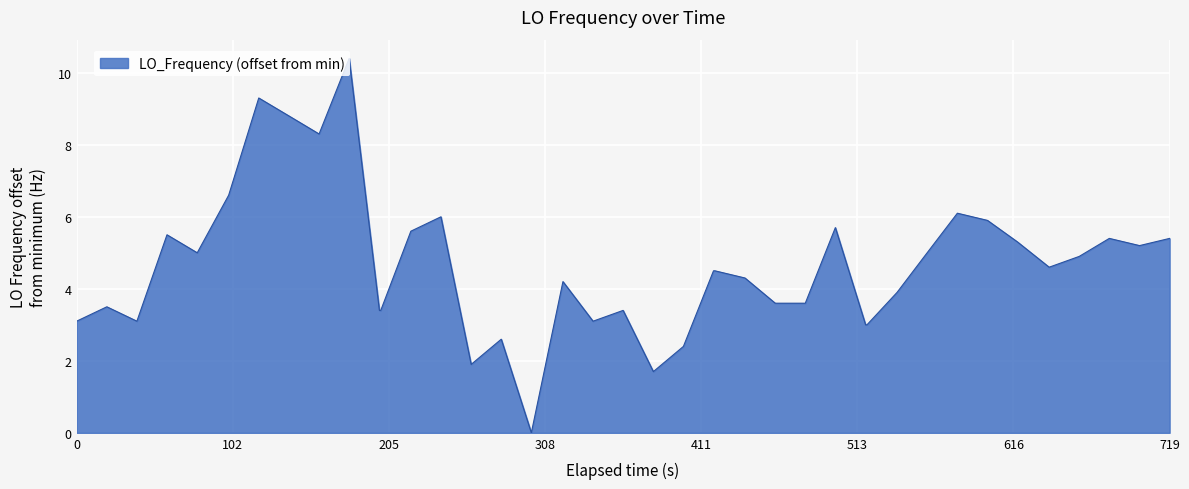

What is the maximum value shown in the chart?

10.4